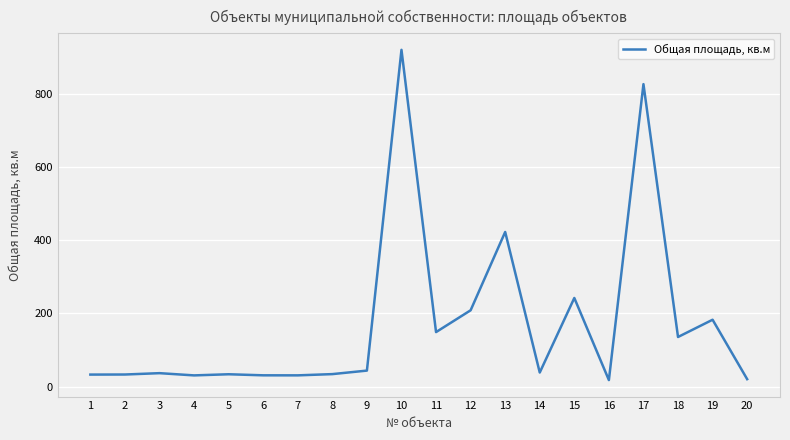

What is the difference between the values at 19 and 6?

152.0